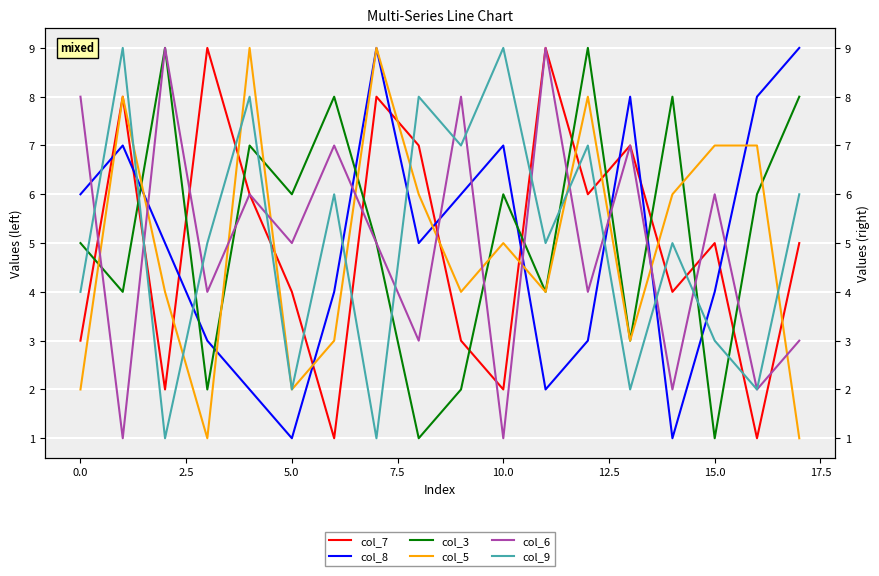

How many lines are shown in the chart?

6